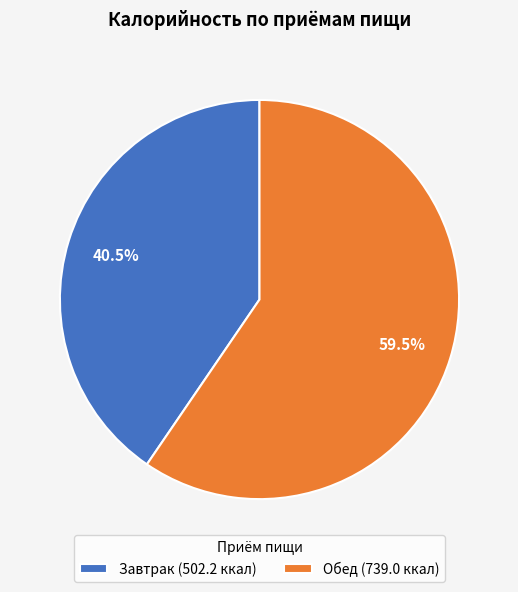

Count the number of slices in the pie.

2